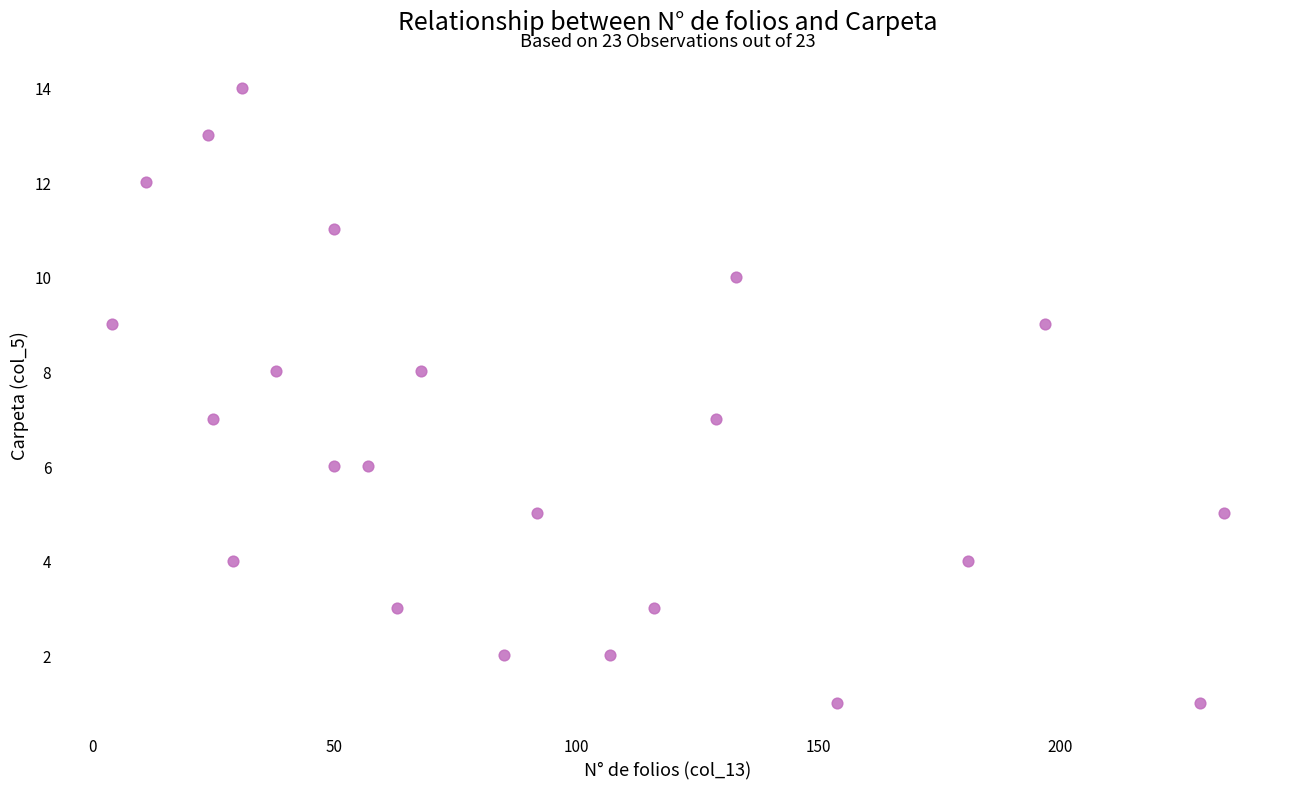

What is the range of Y values (max minus min)?

13